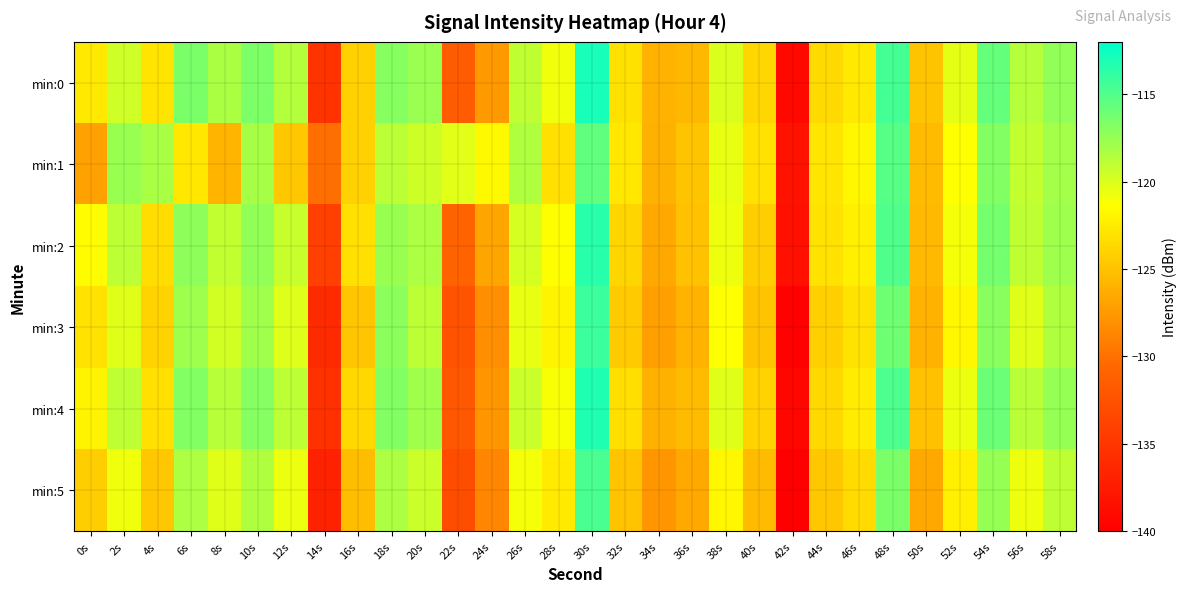

Reading right to left, list all the values displayed in this chart.

min:0: 58s=-117.3	56s=-118.7	54s=-115.7	52s=-120.4	50s=-124.9	48s=-114.6	46s=-122.6	44s=-123.6	42s=-139.1	40s=-123.7	38s=-120.0	36s=-125.7	34s=-125.9	32s=-123.2	30s=-112.9	28s=-120.8	26s=-119.0	24s=-127.5	22s=-131.7	20s=-117.6	18s=-116.9	16s=-124.1	14s=-135.2	12s=-118.6	10s=-116.6	8s=-118.3	6s=-116.5	4s=-123.0	2s=-119.6	0s=-122.6
min:1: 58s=-118.0	56s=-119.1	54s=-116.8	52s=-121.3	50s=-125.4	48s=-115.2	46s=-121.8	44s=-122.9	42s=-138.2	40s=-123.1	38s=-120.5	36s=-124.9	34s=-126.1	32s=-122.8	30s=-115.6	28s=-123.2	26s=-118.4	24s=-121.7	22s=-120.3	20s=-119.5	18s=-118.9	16s=-124.1	14s=-130.1	12s=-124.7	10s=-118.2	8s=-125.9	6s=-122.7	4s=-118.2	2s=-117.6	0s=-127.0
min:2: 58s=-117.8	56s=-119.0	54s=-116.3	52s=-121.0	50s=-125.6	48s=-115.0	46s=-122.2	44s=-123.1	42s=-138.5	40s=-124.3	38s=-120.7	36s=-125.1	34s=-126.6	32s=-123.9	30s=-113.5	28s=-121.4	26s=-119.8	24s=-126.8	22s=-130.9	20s=-118.3	18s=-117.6	16s=-123.2	14s=-134.1	12s=-119.3	10s=-117.4	8s=-119.1	6s=-117.2	4s=-123.4	2s=-118.9	0s=-121.5
min:3: 58s=-118.5	56s=-120.2	54s=-117.0	52s=-121.8	50s=-126.0	48s=-116.1	46s=-123.0	44s=-124.2	42s=-139.8	40s=-124.9	38s=-121.3	36s=-126.0	34s=-127.2	32s=-124.5	30s=-114.2	28s=-122.0	26s=-120.5	24s=-128.1	22s=-132.3	20s=-118.9	18s=-117.1	16s=-124.8	14s=-136.0	12s=-120.1	10s=-117.9	8s=-119.7	6s=-117.8	4s=-124.0	2s=-120.2	0s=-123.1
min:4: 58s=-117.5	56s=-118.8	54s=-115.9	52s=-120.6	50s=-125.1	48s=-114.8	46s=-122.5	44s=-123.7	42s=-139.3	40s=-124.0	38s=-120.2	36s=-125.5	34s=-126.1	32s=-123.3	30s=-113.2	28s=-121.1	26s=-119.4	24s=-127.7	22s=-131.9	20s=-117.9	18s=-116.8	16s=-123.7	14s=-135.5	12s=-118.9	10s=-116.9	8s=-118.7	6s=-116.8	4s=-123.2	2s=-119.0	0s=-122.0
min:5: 58s=-119.0	56s=-120.7	54s=-117.5	52s=-122.3	50s=-126.5	48s=-116.5	46s=-123.5	44s=-124.7	42s=-140.4	40s=-125.5	38s=-121.8	36s=-126.5	34s=-127.7	32s=-125.0	30s=-114.7	28s=-122.6	26s=-121.0	24s=-128.7	22s=-132.9	20s=-119.4	18s=-118.3	16s=-125.3	14s=-136.8	12s=-120.6	10s=-118.4	8s=-120.2	6s=-118.3	4s=-124.7	2s=-120.8	0s=-124.3